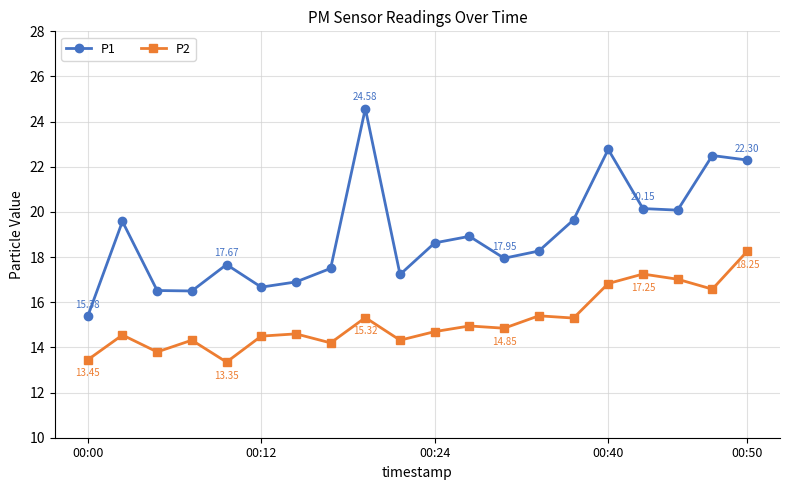

What is the value of the P2 point at the 16th from the left?

16.8